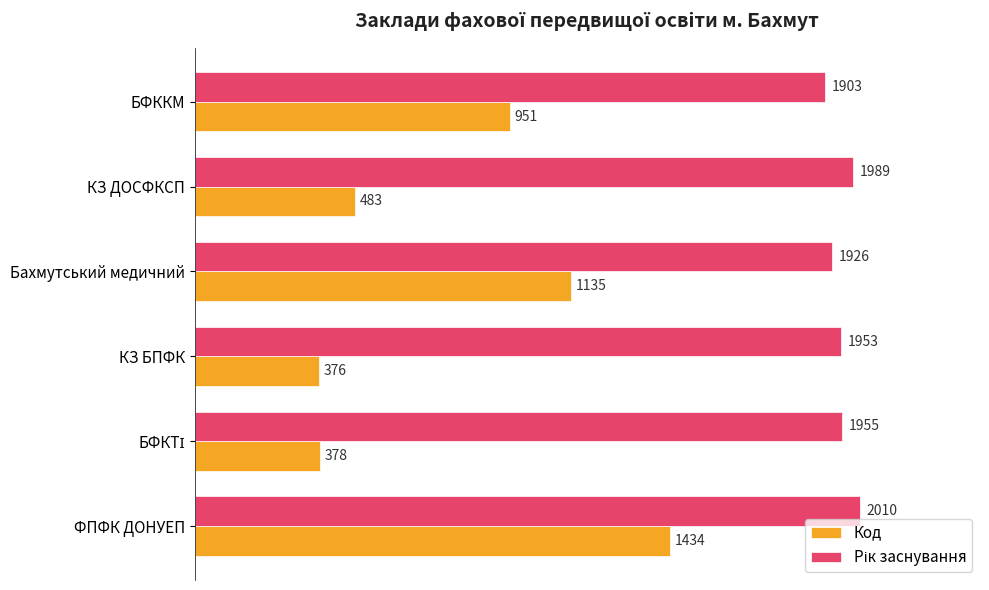

What is the sum of the Код values at КЗ ДОСФКСП and КЗ БПФК?

859